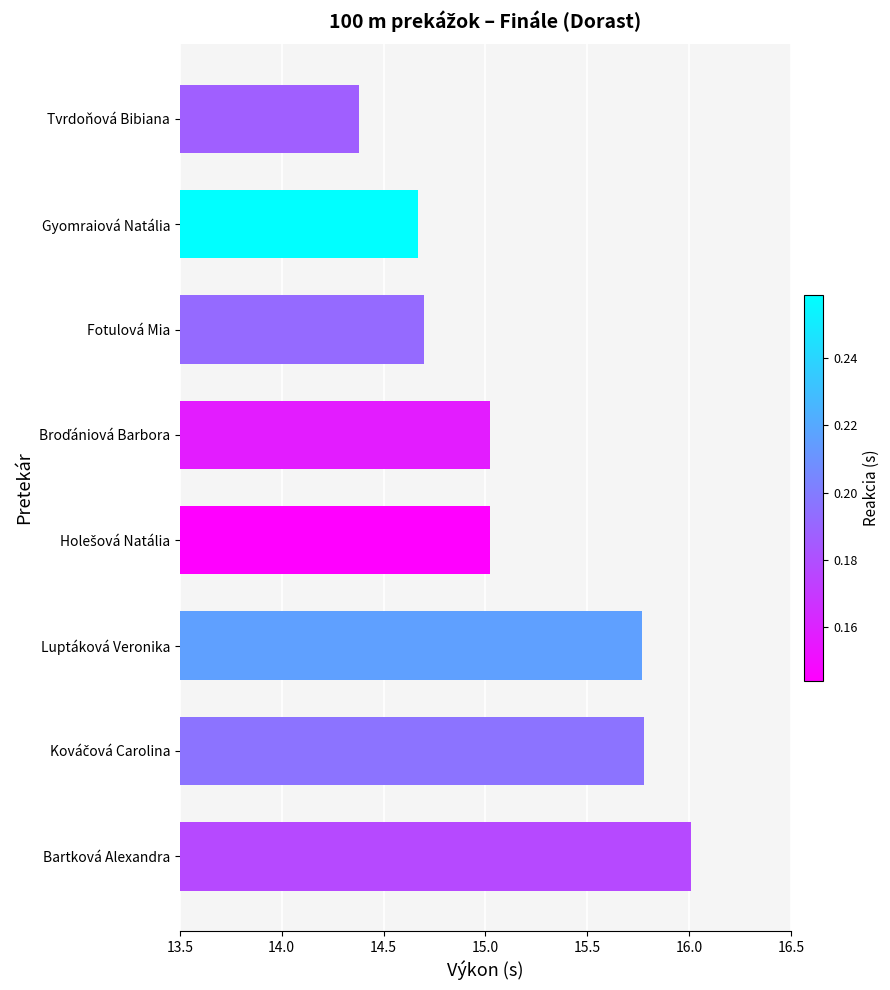

What is the change in value from Gyomraiová Natália to Luptáková Veronika?

+1.1